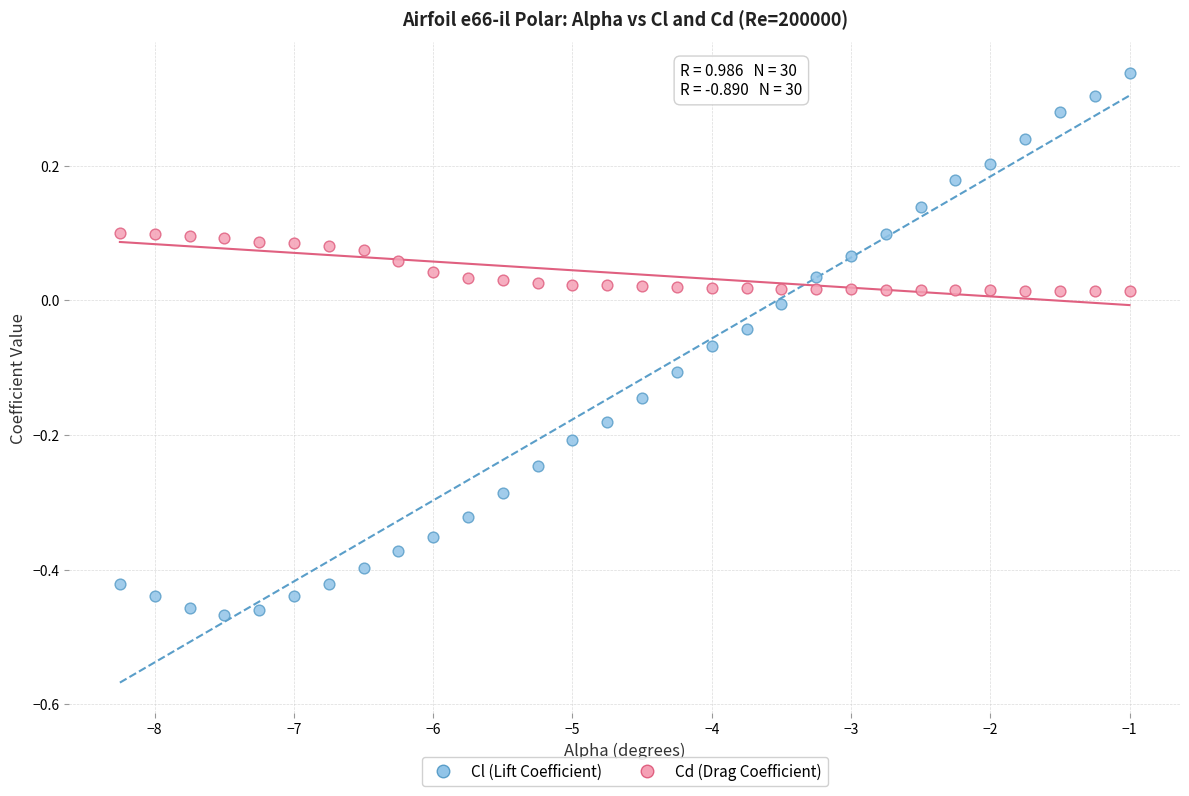

Which series has the widest spread of Y values?

Cl (Lift Coefficient)